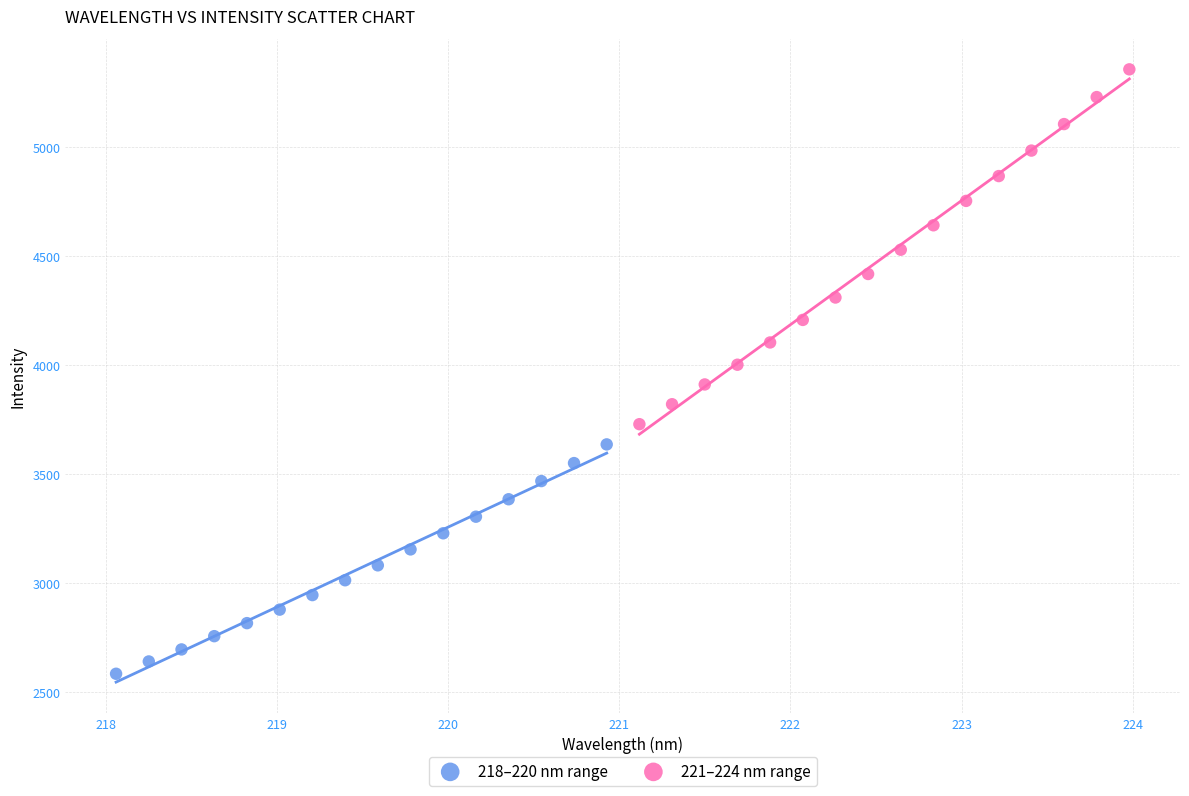

What are all the series names shown in the legend?

218–220 nm range, 221–224 nm range